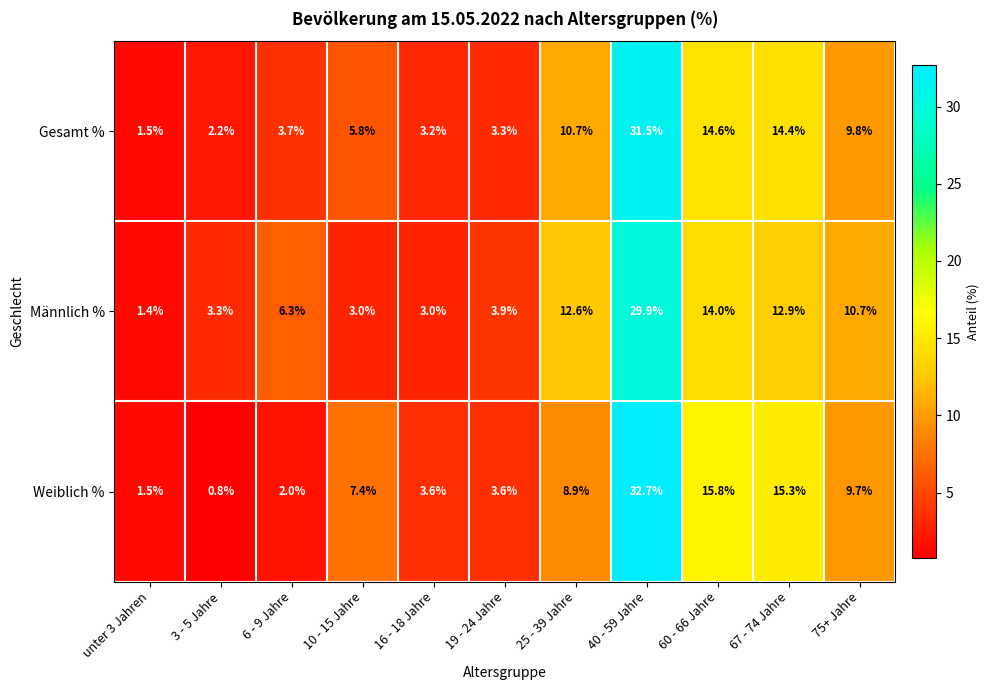

Which label corresponds to the smallest value in the chart?

3 - 5 Jahre